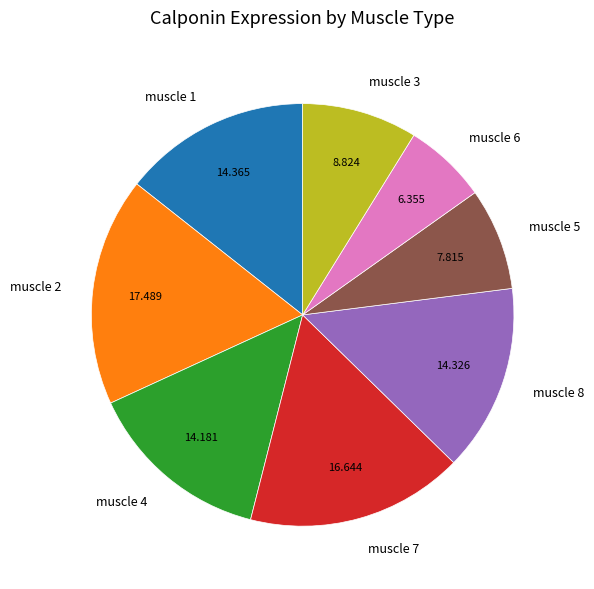

Does muscle 7 represent more than half of the total?

No